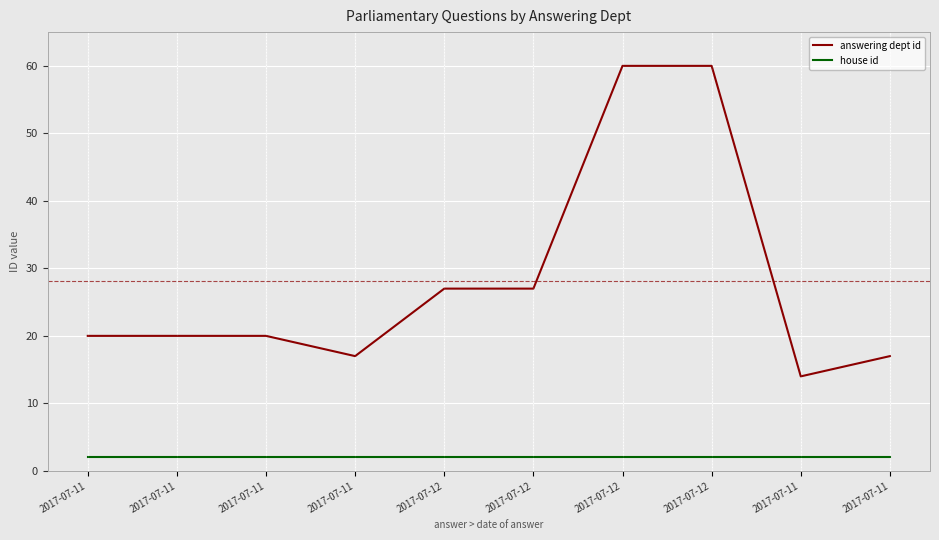

True or false: house id and answering dept id cross at least once.

False